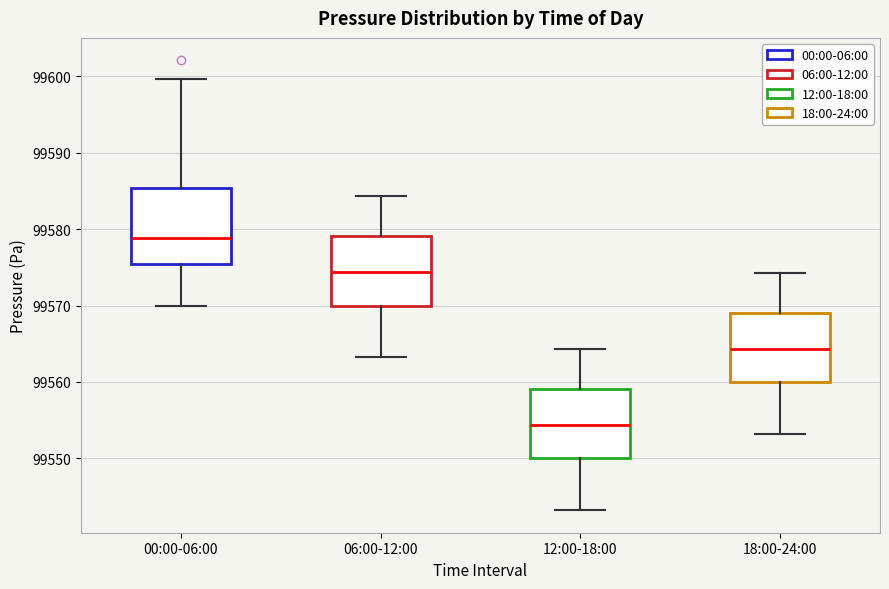

Where does the upper whisker of the box for 18:00-24:00 end on the y-axis? The values are not printed on the chart, so give them approximately, as read against the axis.

99574